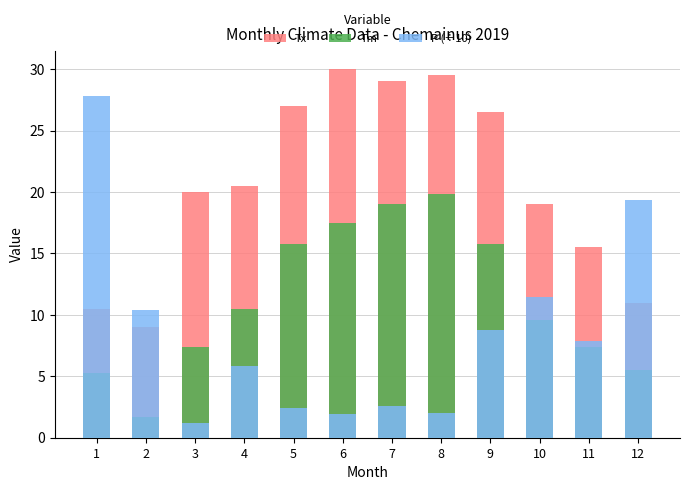

Where does the P (÷10) series first go above 7?

1